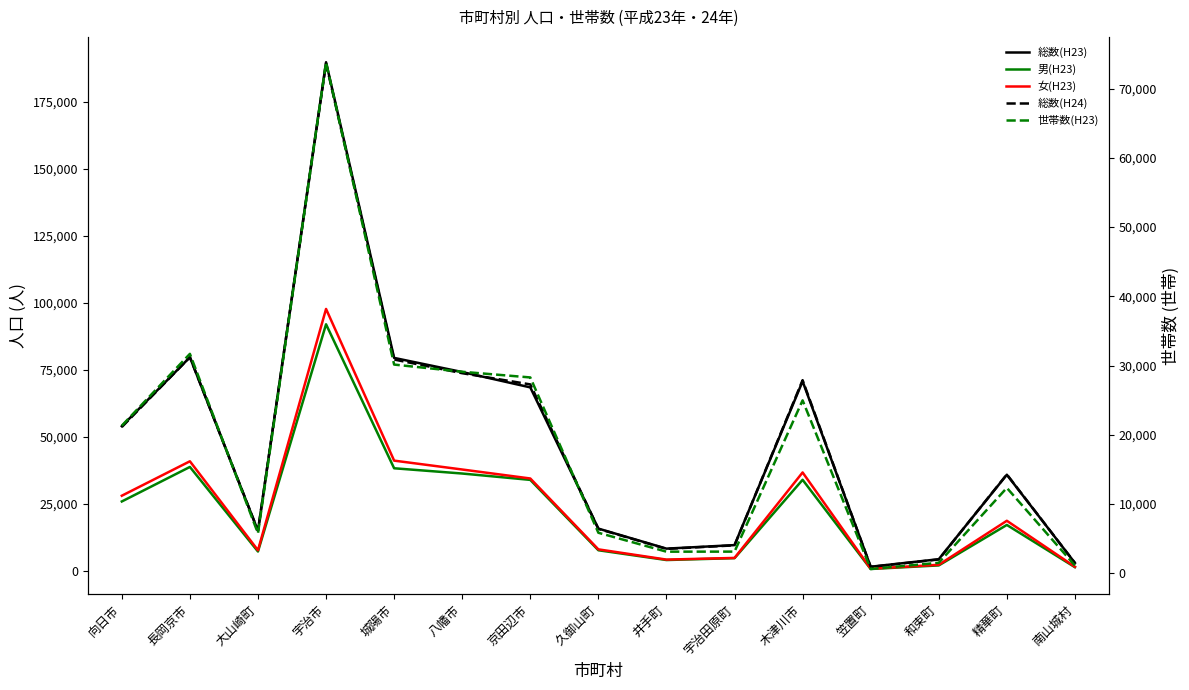

How many values in the 総数(H23) series are below 35913?

7